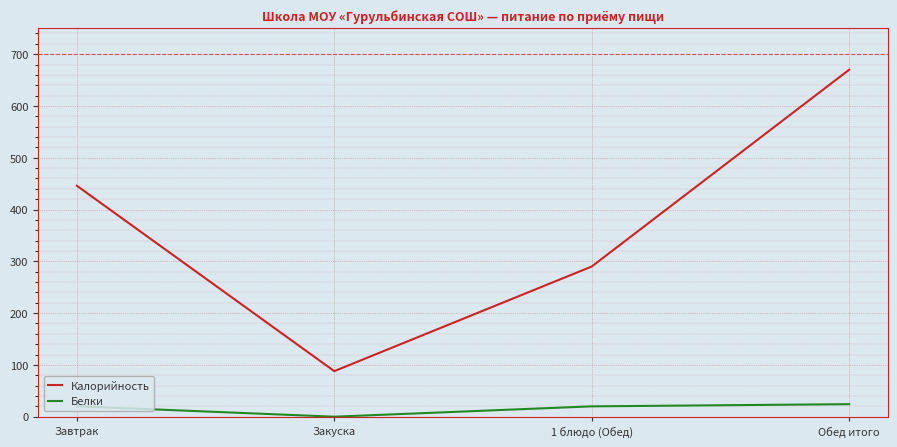

Which label corresponds to the smallest value in the chart?

Закуска